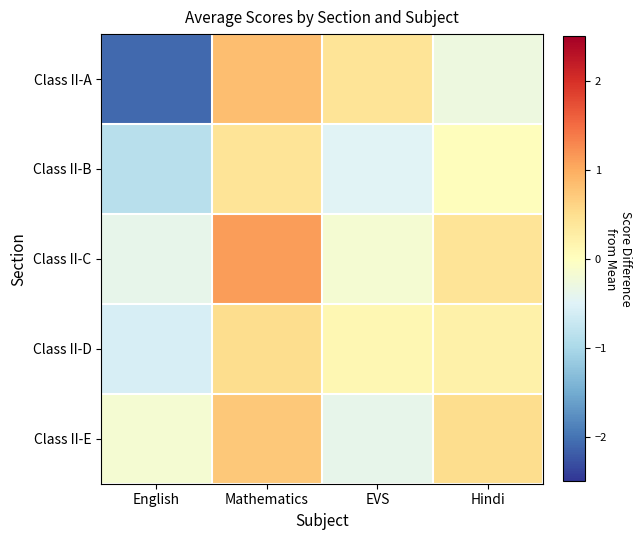

Between Hindi and EVS, which is larger?

EVS